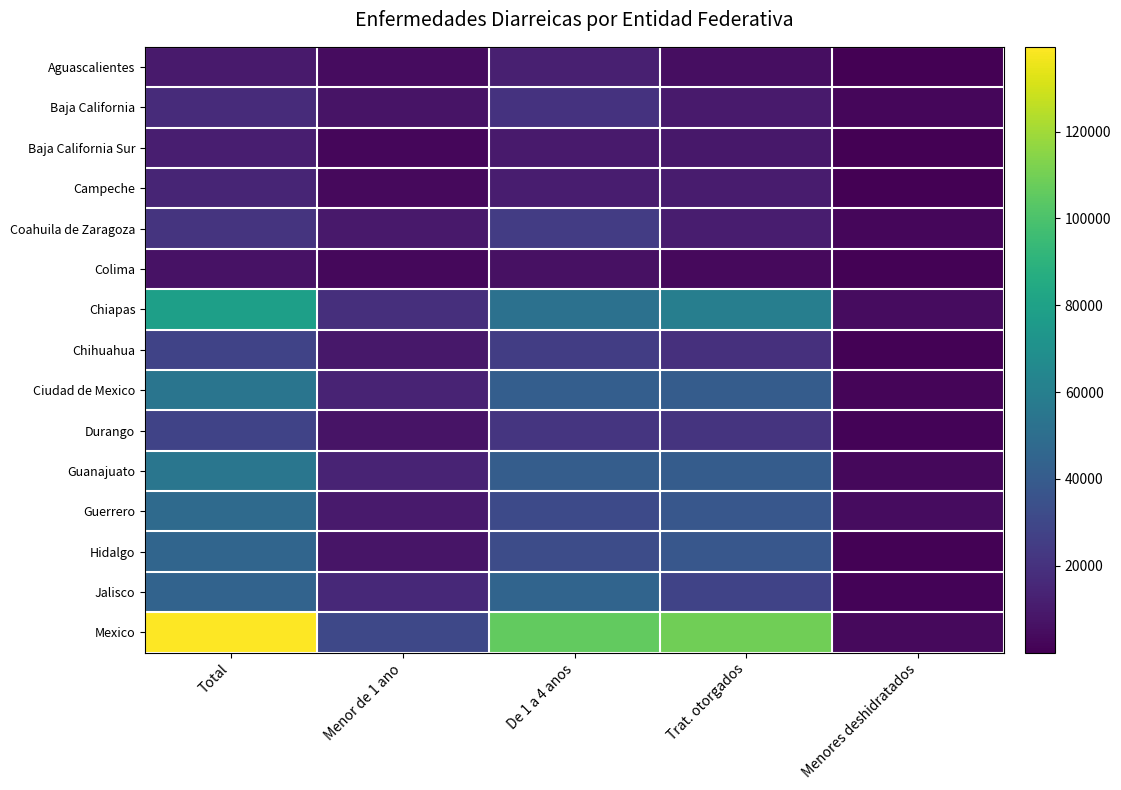

Which series changed the most between Menor de 1 ano and De 1 a 4 anos?

Mexico